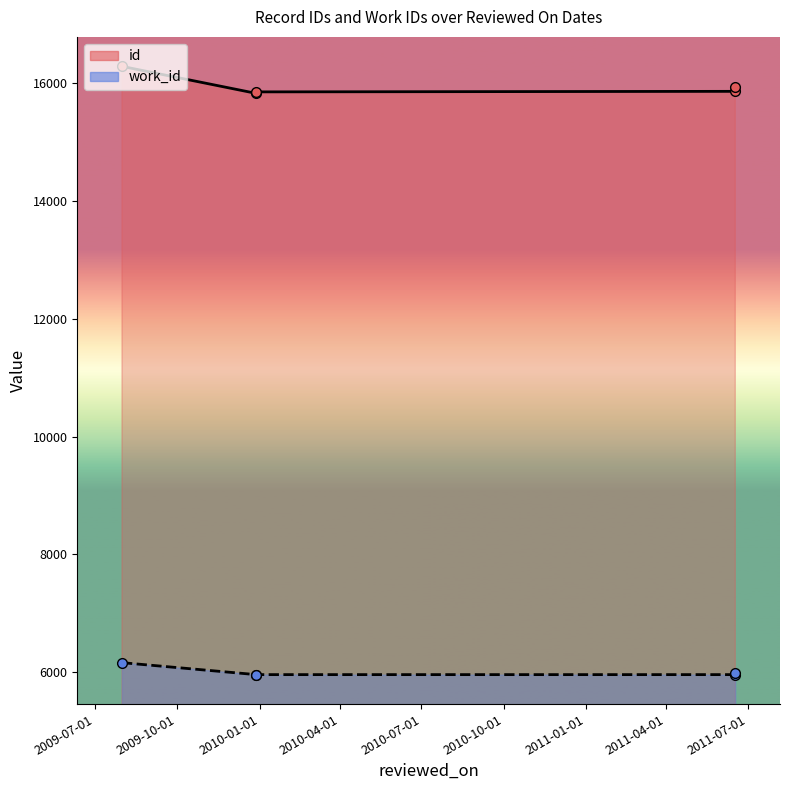

Is the value of id at 2009-10-01 greater than the value of work_id at 2010-07-01?

Yes